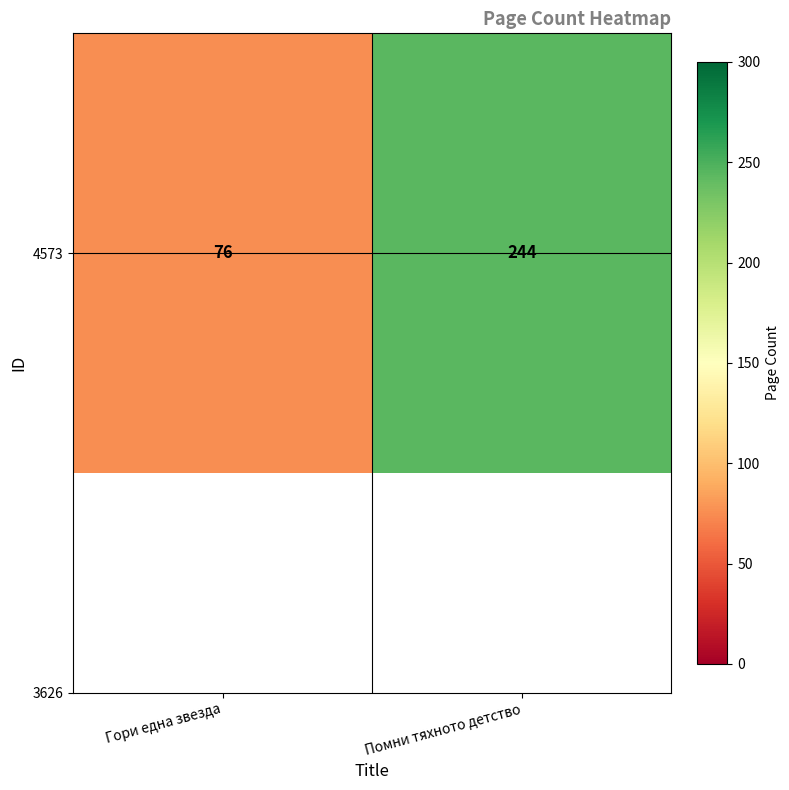

What is the approximate value at Помни тяхното детство, to the nearest 10?

240